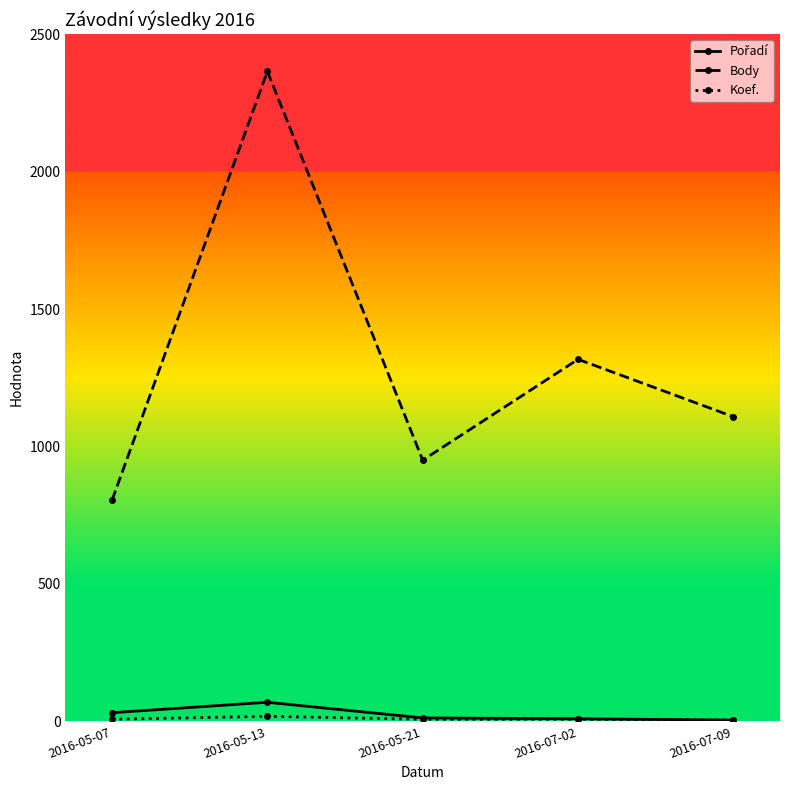

The value of Body at 2016-07-02 is 1317. True or false?

True